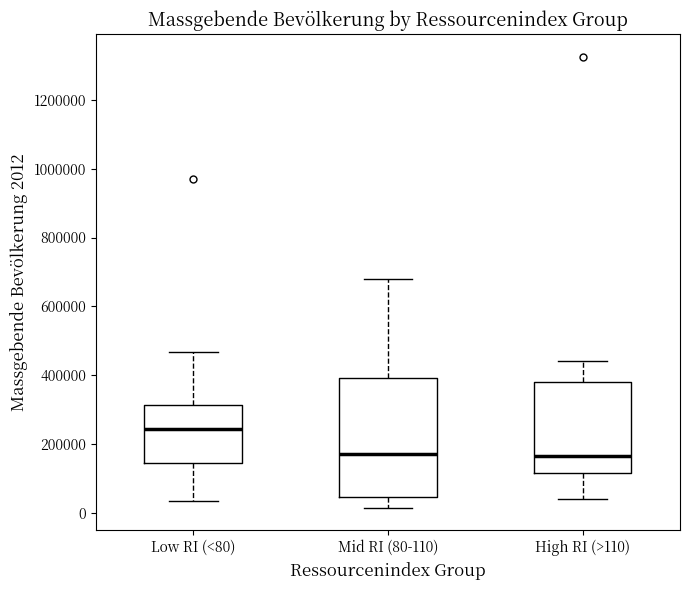

Where is the lower edge of the box for Low RI (<80) on the y-axis? The values are not printed on the chart, so give them approximately, as read against the axis.

140000